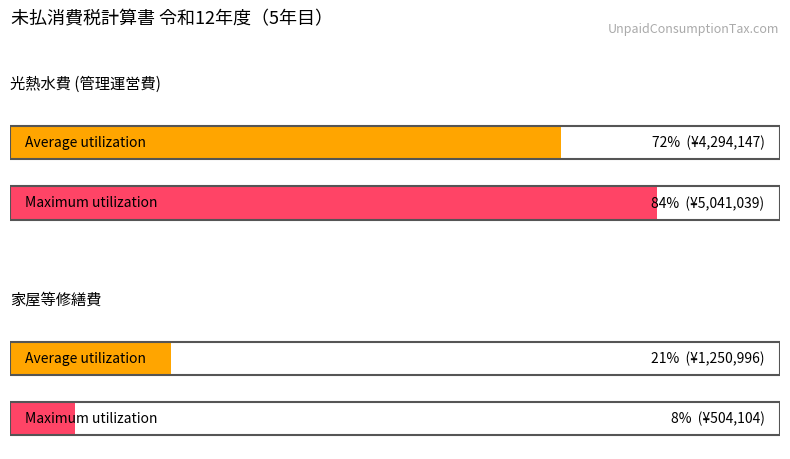

Between 光熱水費 (管理運営費) and 家屋等修繕費, which series saw the biggest shift?

Maximum utilization